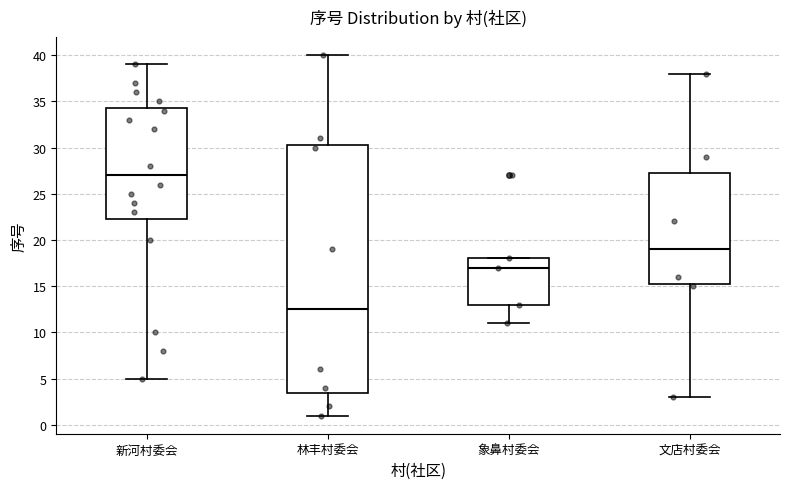

Which box is the tallest, from its lower edge to its upper edge?

林丰村委会